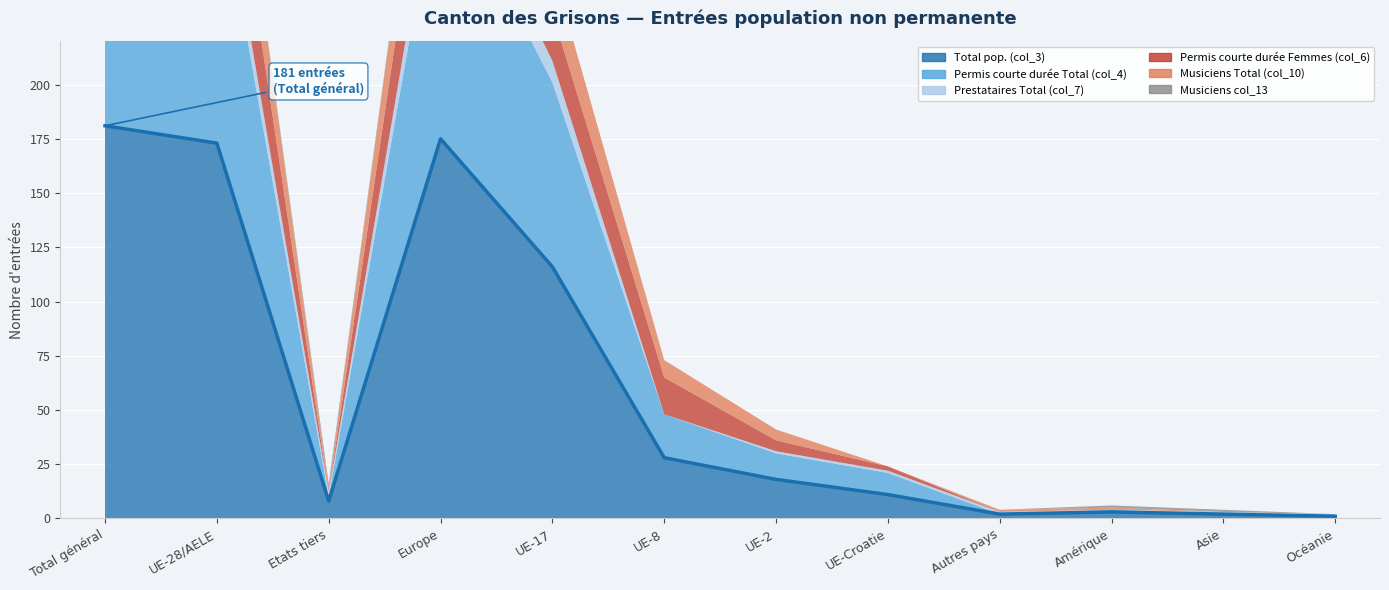

Where is Permis courte durée Total (col_4) nearest to the value 64?

UE-17